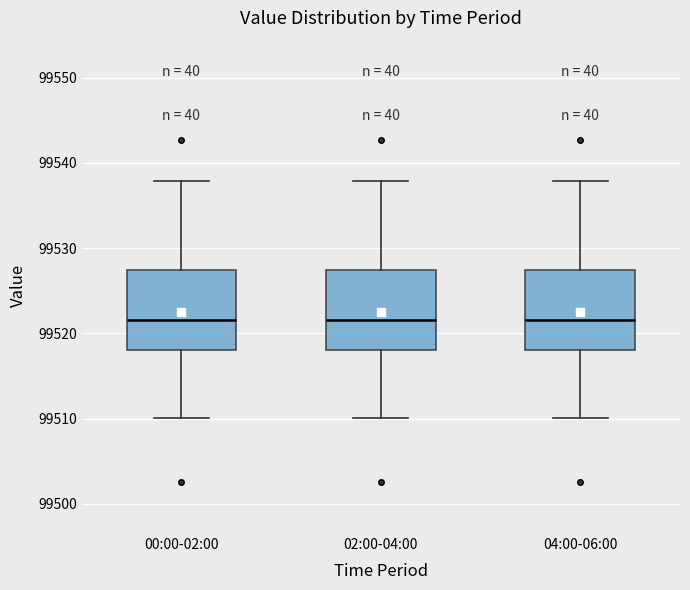

Where does the lower whisker of the box for 04:00-06:00 end on the y-axis? The values are not printed on the chart, so give them approximately, as read against the axis.

99510